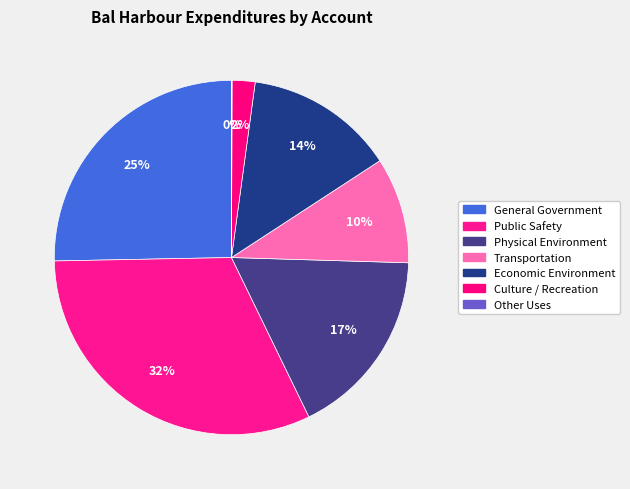

Which category has the smallest portion of the pie?

Other Uses